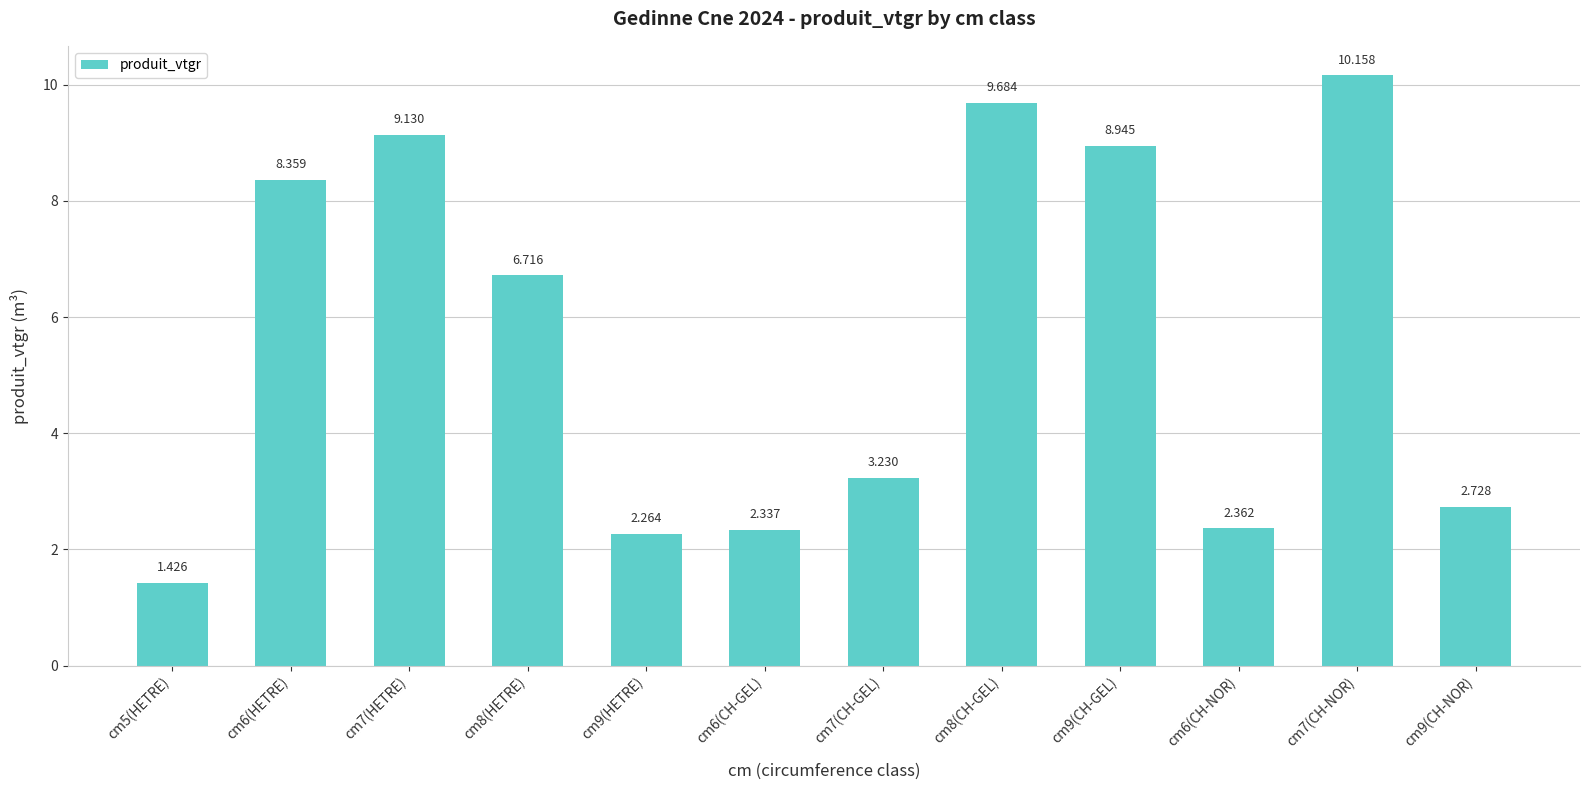

Rank the categories by value from highest to lowest.

cm7(CH-NOR), cm8(CH-GEL), cm7(HETRE), cm9(CH-GEL), cm6(HETRE), cm8(HETRE), cm7(CH-GEL), cm9(CH-NOR), cm6(CH-NOR), cm6(CH-GEL), cm9(HETRE), cm5(HETRE)